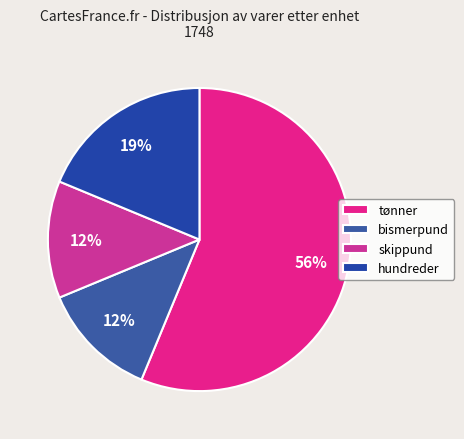

Count the number of slices in the pie.

4